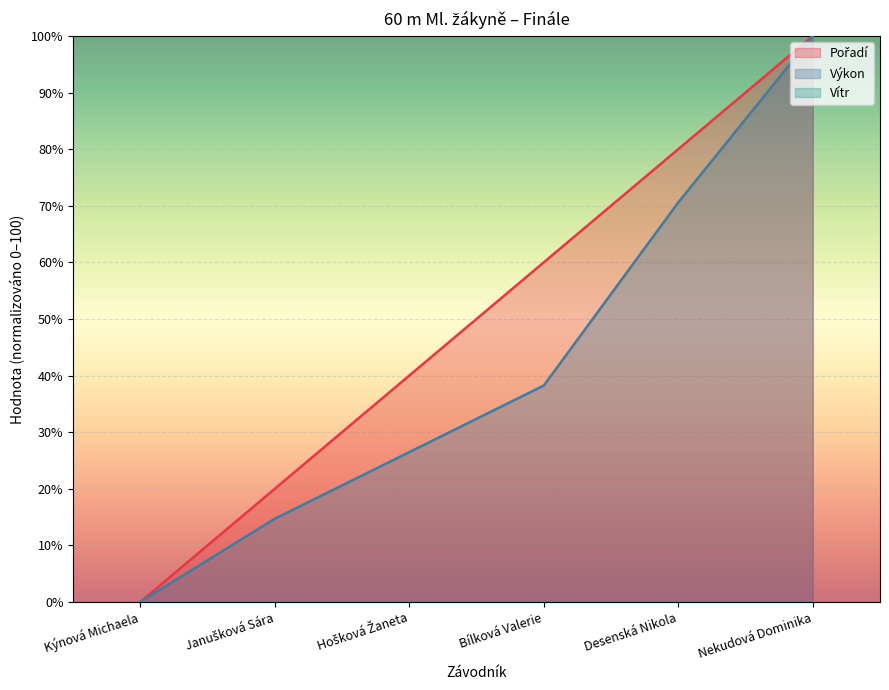

How many data points in Pořadí are above 60?

2